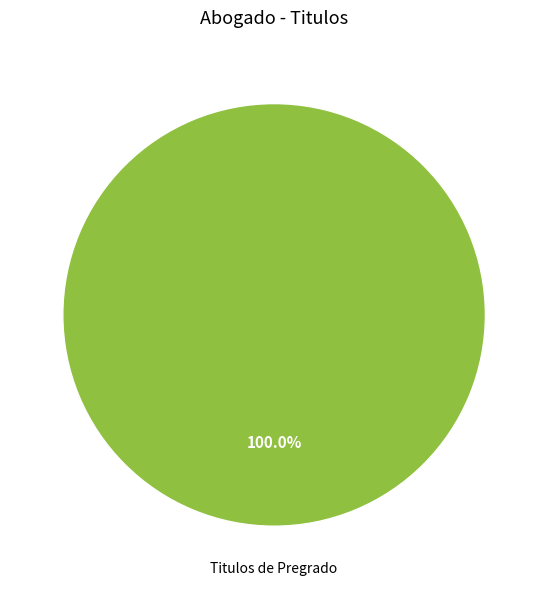

Is there a majority slice in this chart?

Yes